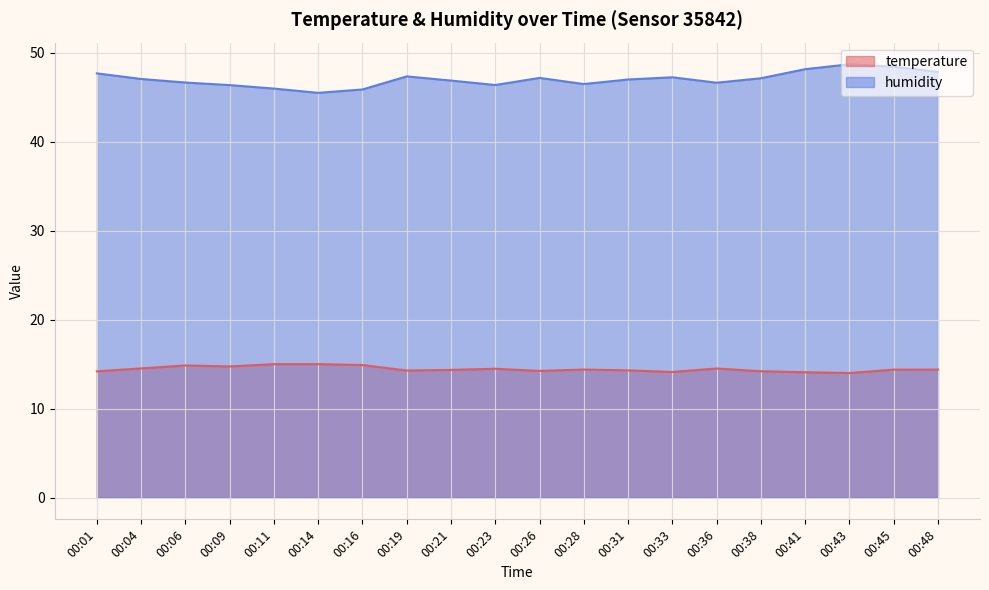

What is the value of the humidity point at the 7th from the left?

45.9